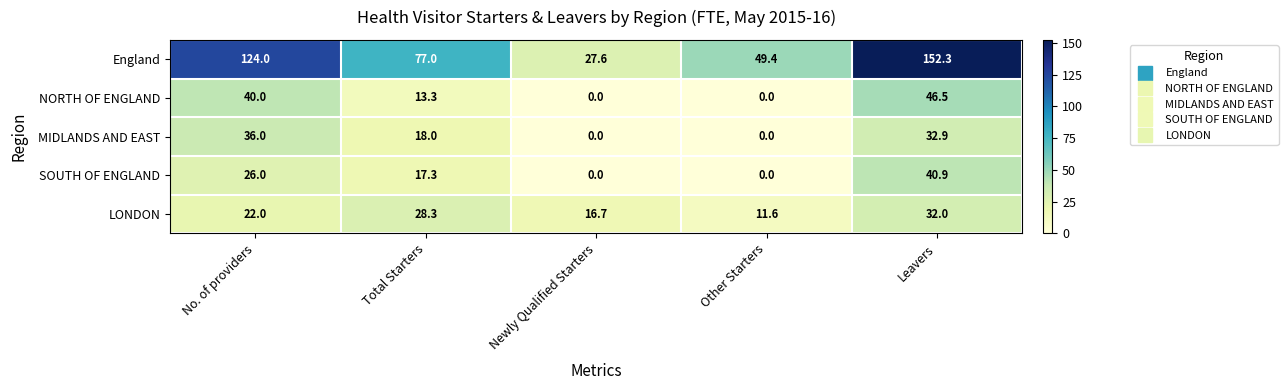

Which series has the largest total across all categories?

England